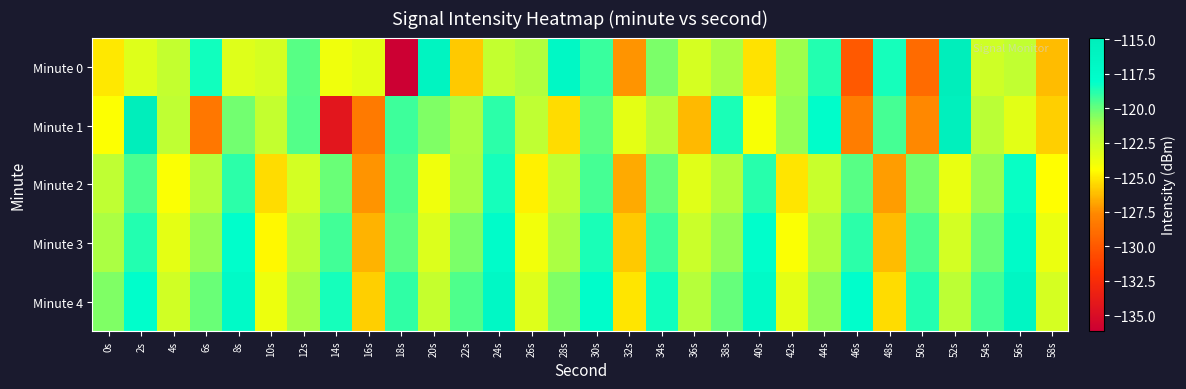

Reading left to right, extract all data points from this chart.

Minute 0: 0s=-125.1	2s=-123.2	4s=-122.2	6s=-118.4	8s=-123.2	10s=-122.9	12s=-119.7	14s=-123.9	16s=-123.5	18s=-136.1	20s=-116.1	22s=-125.8	24s=-122.2	26s=-121.6	28s=-116.9	30s=-119.2	32s=-127.2	34s=-120.4	36s=-122.9	38s=-121.3	40s=-125.2	42s=-121.1	44s=-118.7	46s=-129.9	48s=-118.5	50s=-129.0	52s=-114.9	54s=-122.6	56s=-122.2	58s=-126.2
Minute 1: 0s=-124.4	2s=-115.0	4s=-122.1	6s=-128.5	8s=-120.2	10s=-122.2	12s=-119.7	14s=-134.2	16s=-128.3	18s=-119.3	20s=-120.5	22s=-121.3	24s=-118.9	26s=-122.1	28s=-125.4	30s=-119.8	32s=-123.5	34s=-121.7	36s=-126.3	38s=-118.6	40s=-124.2	42s=-120.9	44s=-117.8	46s=-128.1	48s=-119.4	50s=-127.6	52s=-115.3	54s=-121.9	56s=-123.4	58s=-125.7
Minute 2: 0s=-122.1	2s=-119.5	4s=-124.3	6s=-121.7	8s=-118.9	10s=-125.4	12s=-122.8	14s=-120.1	16s=-127.3	18s=-119.6	20s=-123.9	22s=-121.2	24s=-118.5	26s=-124.8	28s=-122.1	30s=-119.4	32s=-126.7	34s=-120.0	36s=-123.3	38s=-121.6	40s=-118.8	42s=-125.1	44s=-122.4	46s=-119.7	48s=-127.0	50s=-120.3	52s=-123.6	54s=-120.9	56s=-118.2	58s=-124.5
Minute 3: 0s=-121.3	2s=-118.7	4s=-123.5	6s=-120.9	8s=-118.1	10s=-124.6	12s=-122.0	14s=-119.3	16s=-126.5	18s=-119.8	20s=-123.1	22s=-120.4	24s=-117.7	26s=-124.0	28s=-121.3	30s=-118.6	32s=-125.9	34s=-119.2	36s=-122.5	38s=-120.8	40s=-118.0	42s=-124.3	44s=-121.6	46s=-118.9	48s=-126.2	50s=-119.5	52s=-122.8	54s=-120.1	56s=-117.4	58s=-123.7
Minute 4: 0s=-120.5	2s=-117.9	4s=-122.7	6s=-120.1	8s=-117.3	10s=-123.8	12s=-121.2	14s=-118.5	16s=-125.7	18s=-119.0	20s=-122.3	22s=-119.6	24s=-116.9	26s=-123.2	28s=-120.5	30s=-117.8	32s=-125.1	34s=-118.4	36s=-121.7	38s=-120.0	40s=-117.2	42s=-123.5	44s=-120.8	46s=-118.1	48s=-125.4	50s=-118.7	52s=-122.0	54s=-119.3	56s=-116.6	58s=-122.9